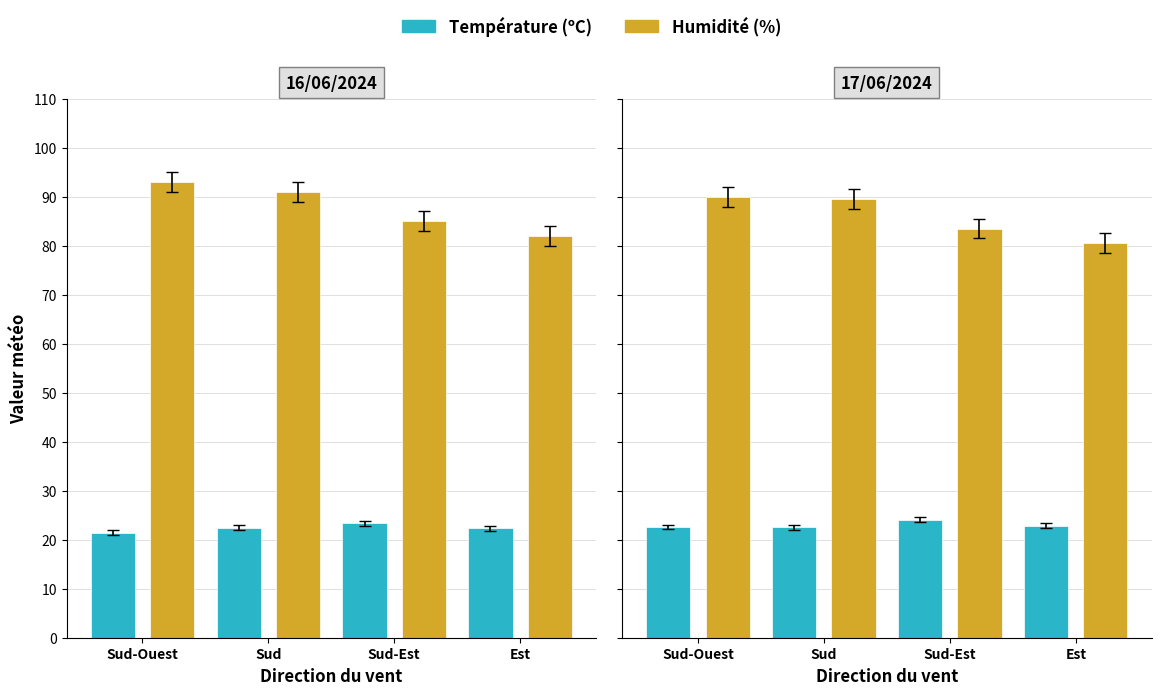

Rank the categories by Température (ºC) value from lowest to highest.

Sud, Sud-Ouest, Est, Sud-Est